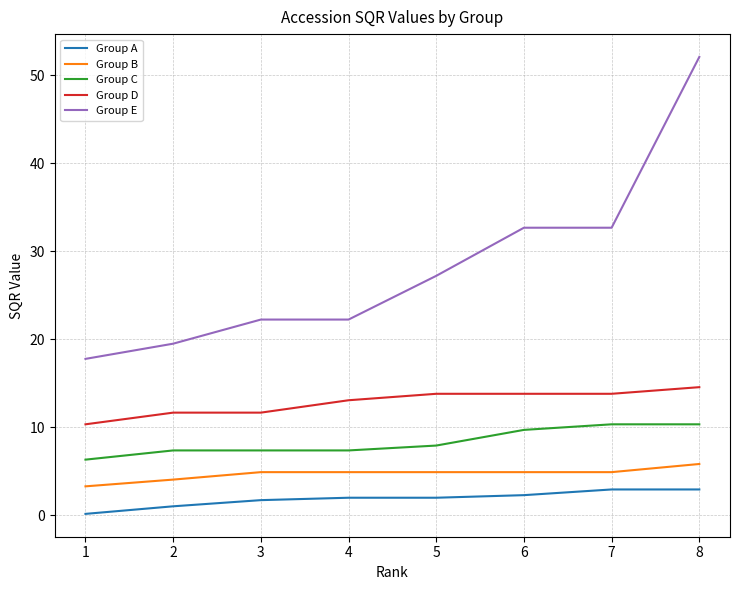

Is the value of Group D at 1 greater than the value of Group E at 3?

No